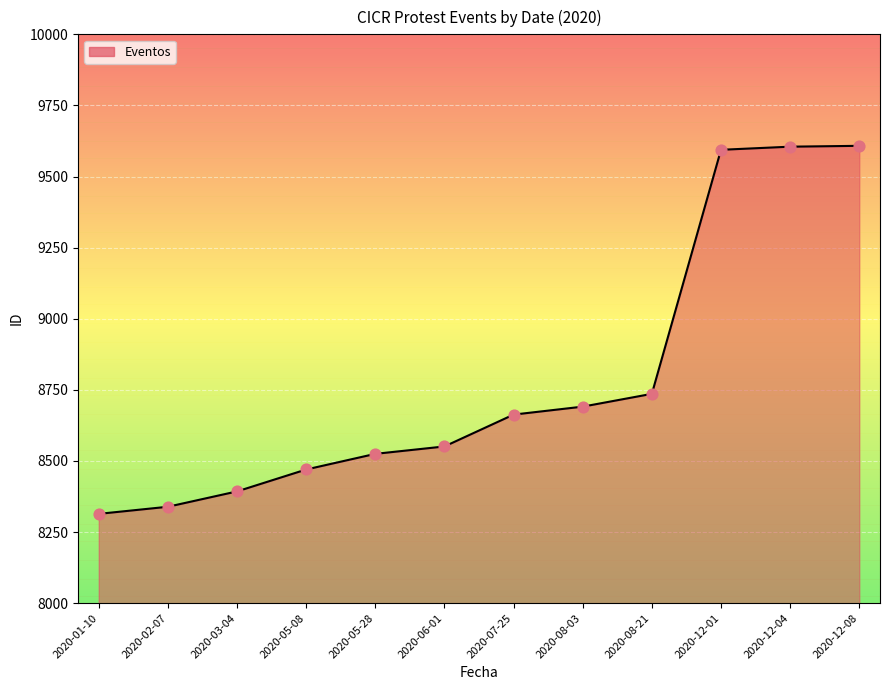

Between 2020-12-08 and 2020-07-25, which is larger?

2020-12-08